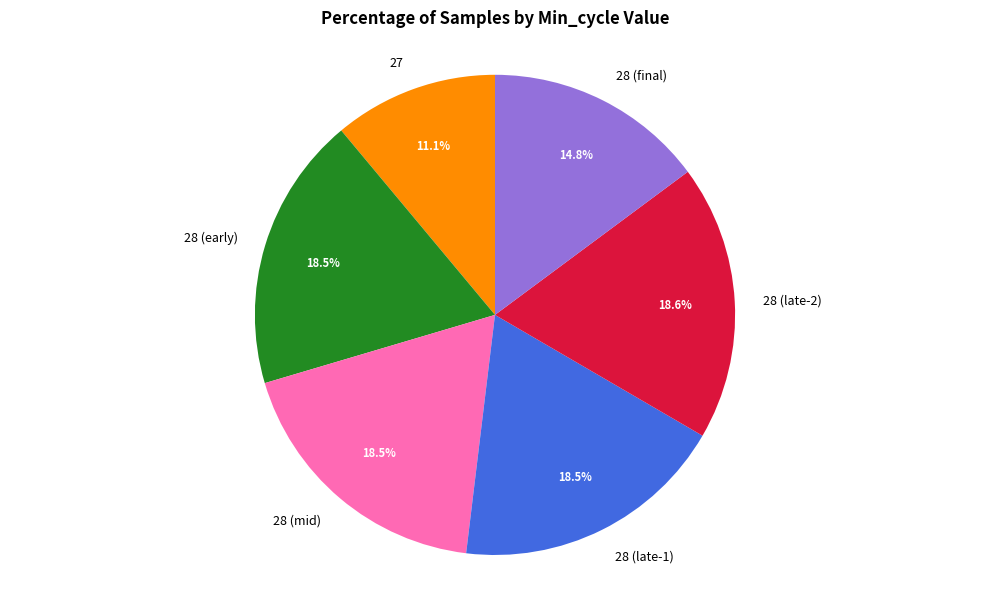

Between 28 (mid) and 28 (final), which is larger?

28 (mid)